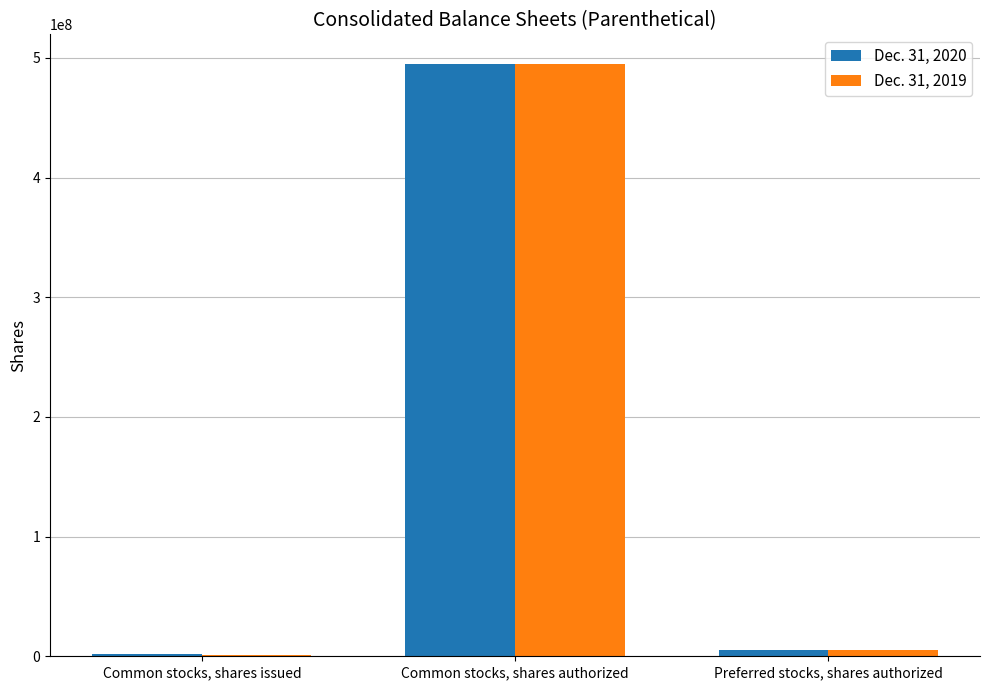

Which label corresponds to the largest value in the chart?

Common stocks, shares authorized